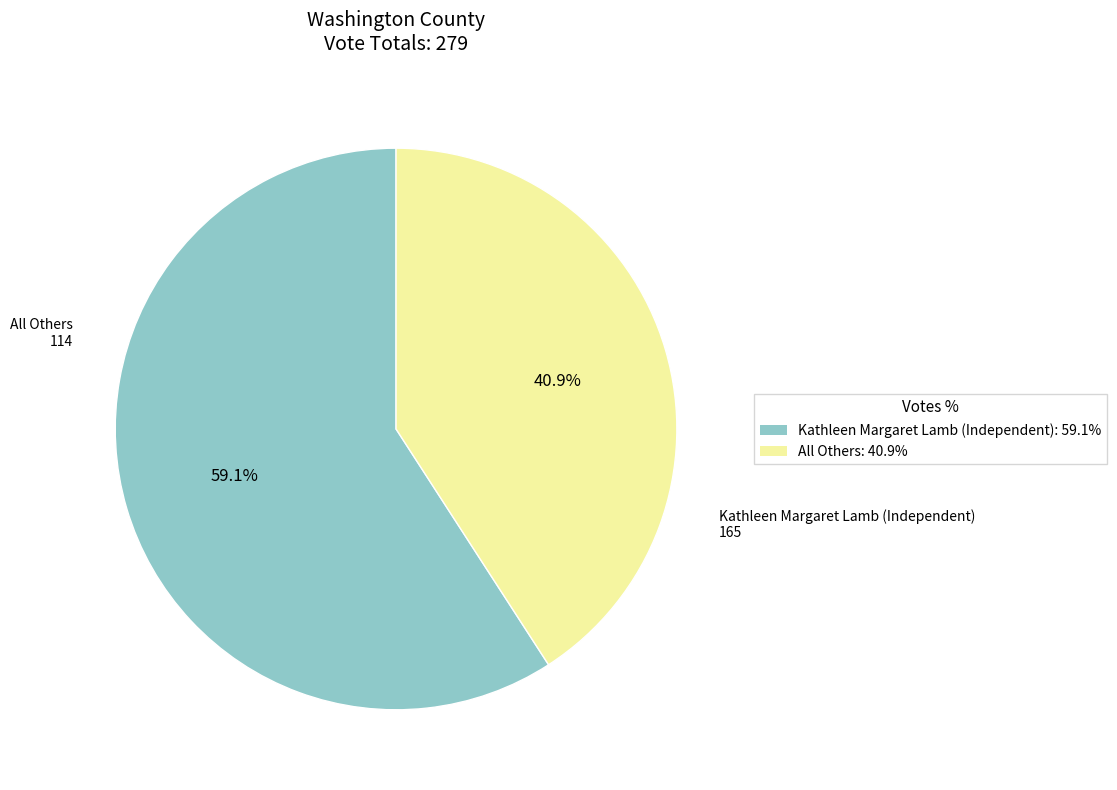

What percentage is the All Others slice, to the nearest percent?

41%